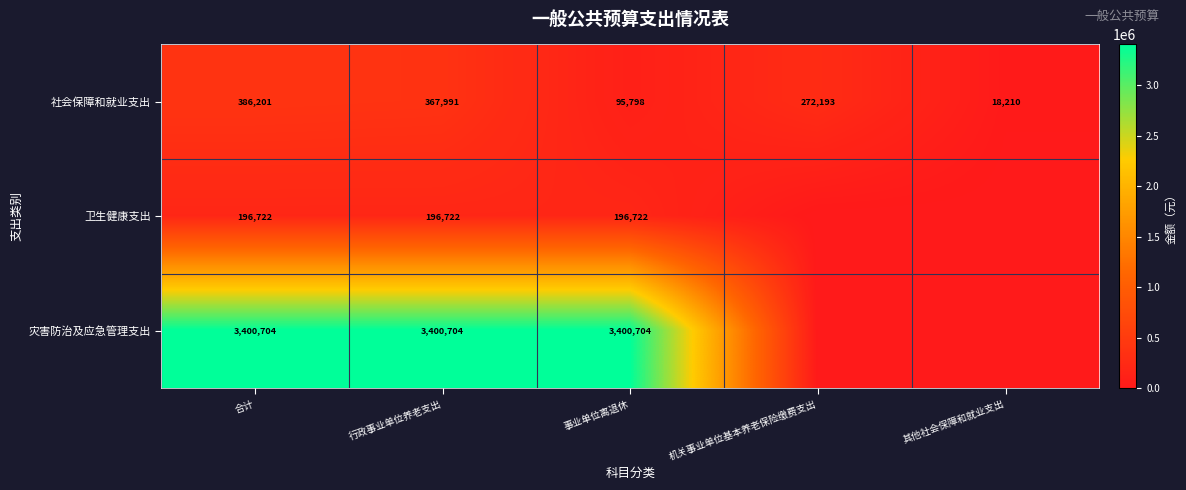

What is the sum of all 社会保障和就业支出 values?

1140393